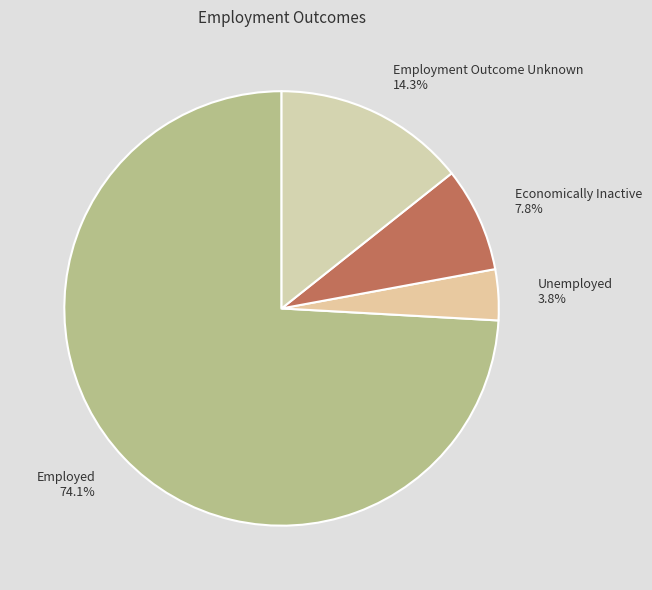

Which slice is the largest?

Employed